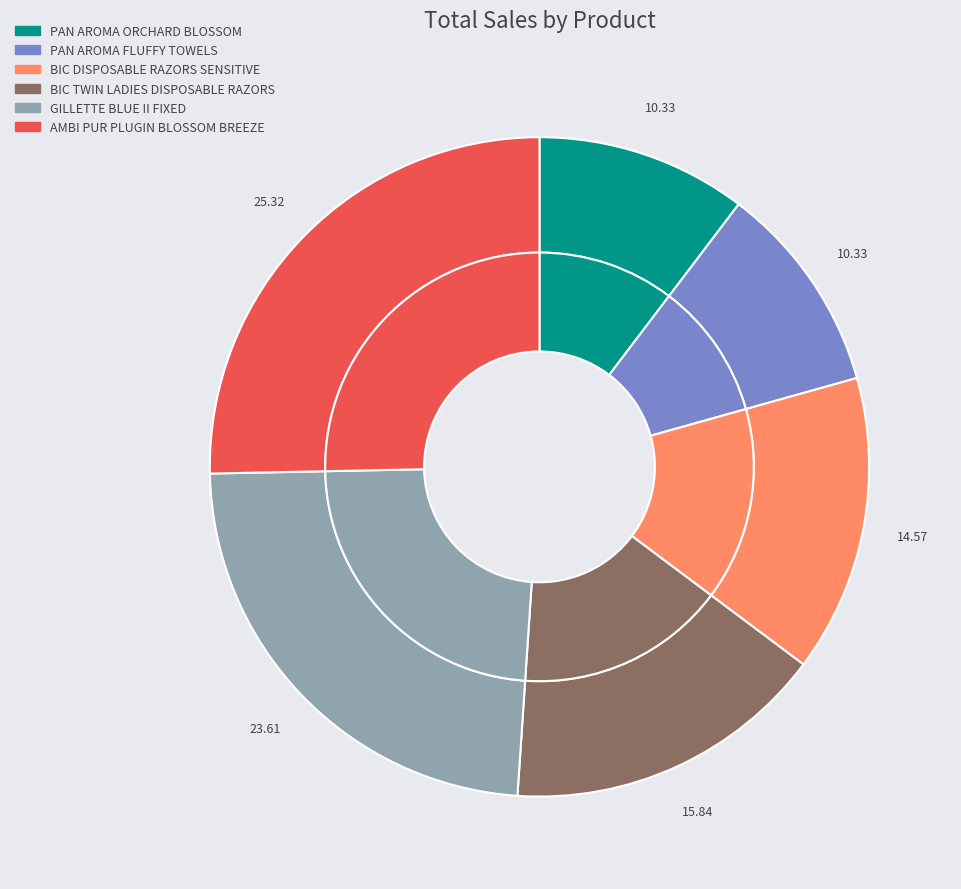

What is the ratio of the value at AMBI PUR PLUGIN BLOSSOM BREEZE to the value at BIC DISPOSABLE RAZORS SENSITIVE?

1.7